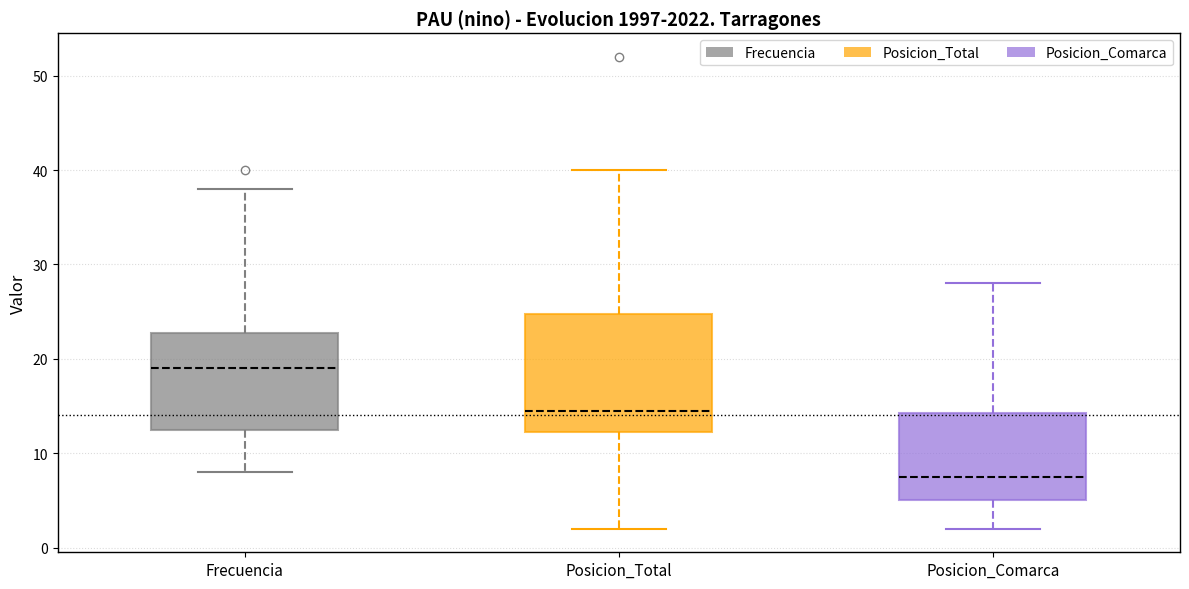

Reading left to right, transcribe this box plot: for each box, give where its median line is, the range the box spans, and where its two whiskers end, as read against the y-axis. The values are not printed on the chart, so give them approximately, as read against the axis.

Frecuencia: median 19, box 13 to 23, whiskers 8 to 38
Posicion_Total: median 15, box 12 to 25, whiskers 2 to 40
Posicion_Comarca: median 8, box 5 to 14, whiskers 2 to 28